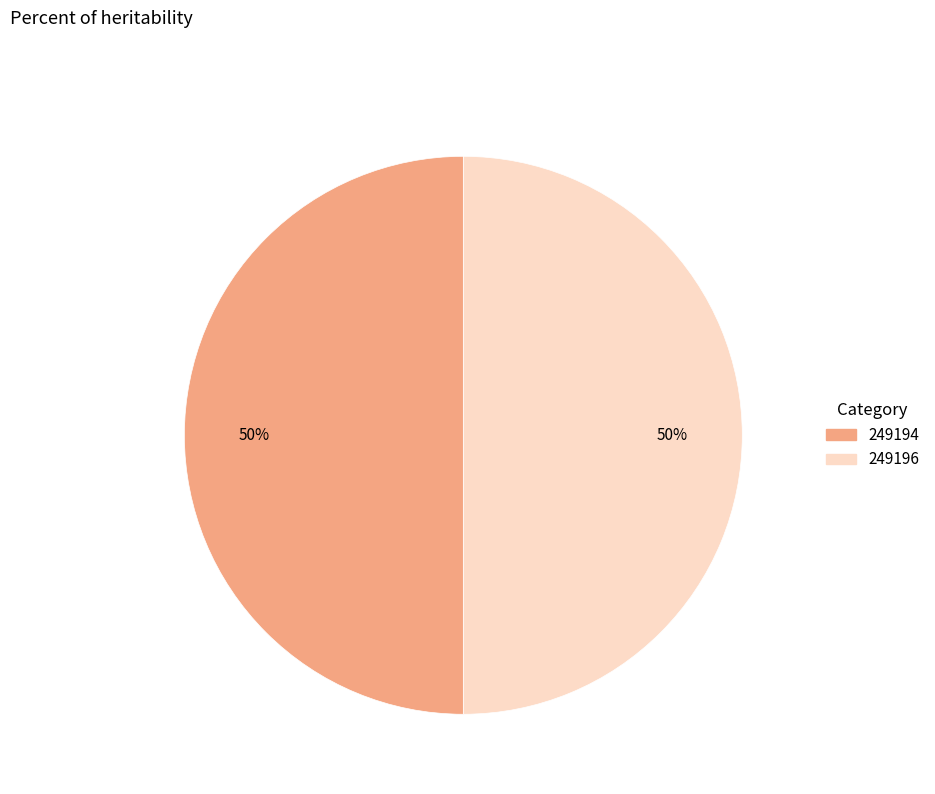

Combined, do 249194 and 249196 account for over 50%?

Yes